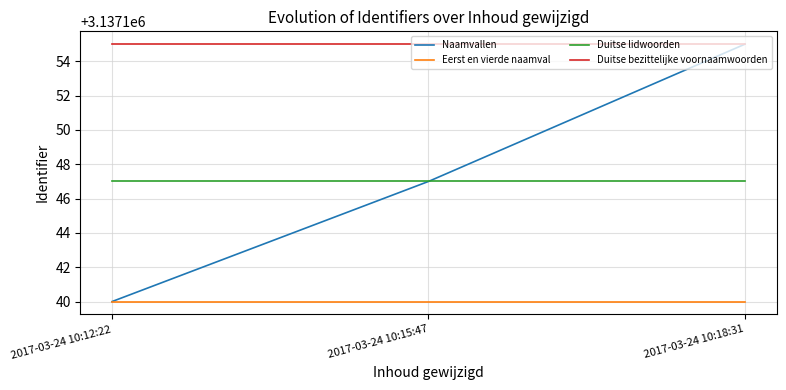

Is it true that Duitse bezittelijke voornaamwoorden equals 3137155 at 2017-03-24 10:15:47?

True